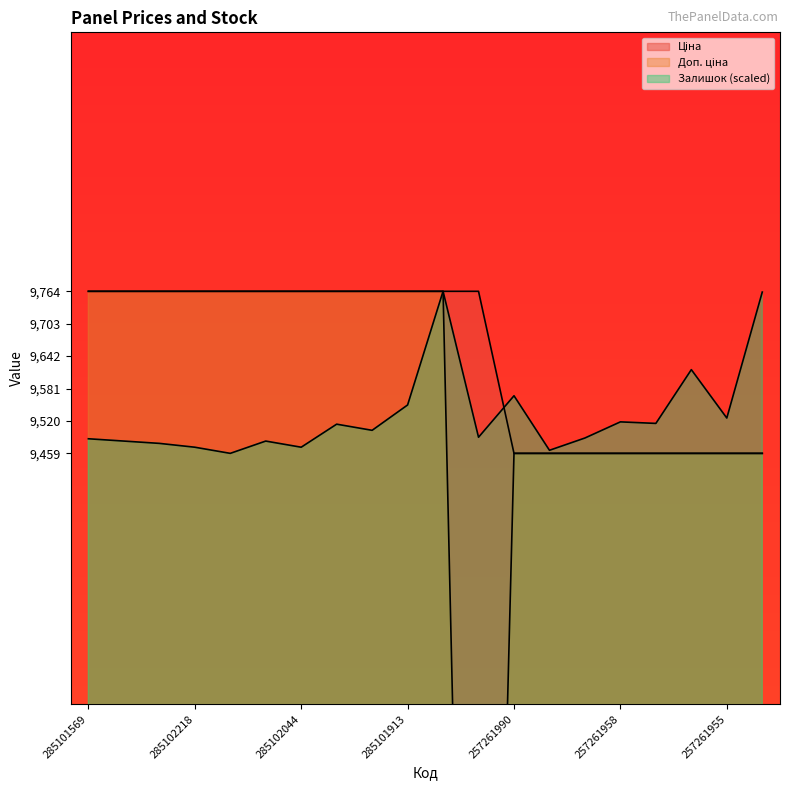

What is the minimum value shown in the chart?

6869.4